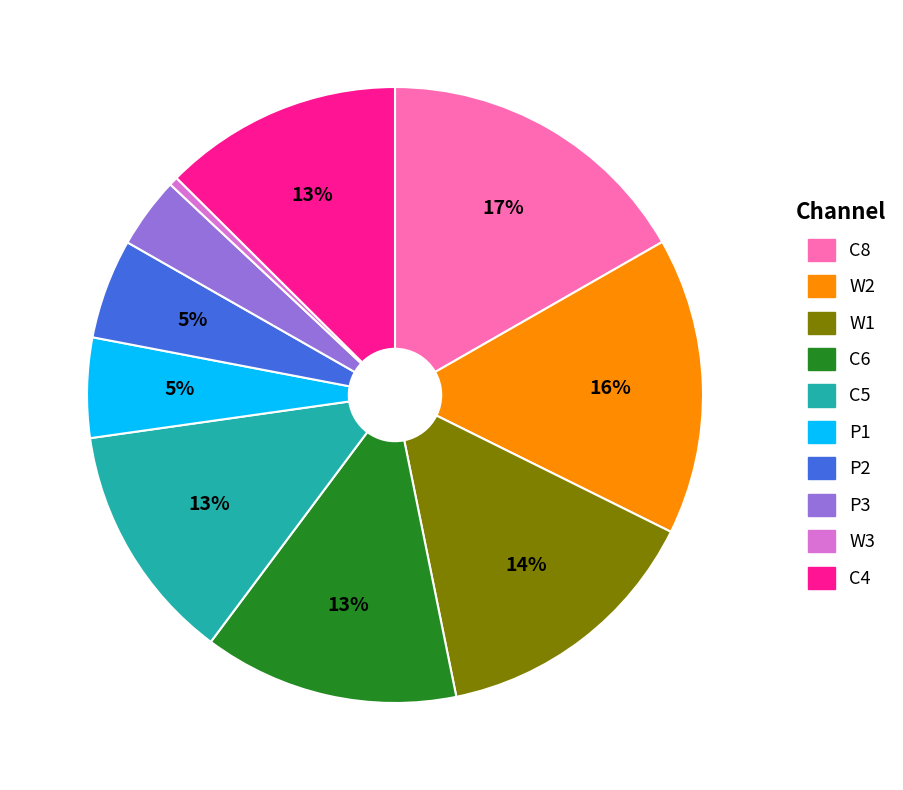

Does any single category account for the majority?

No